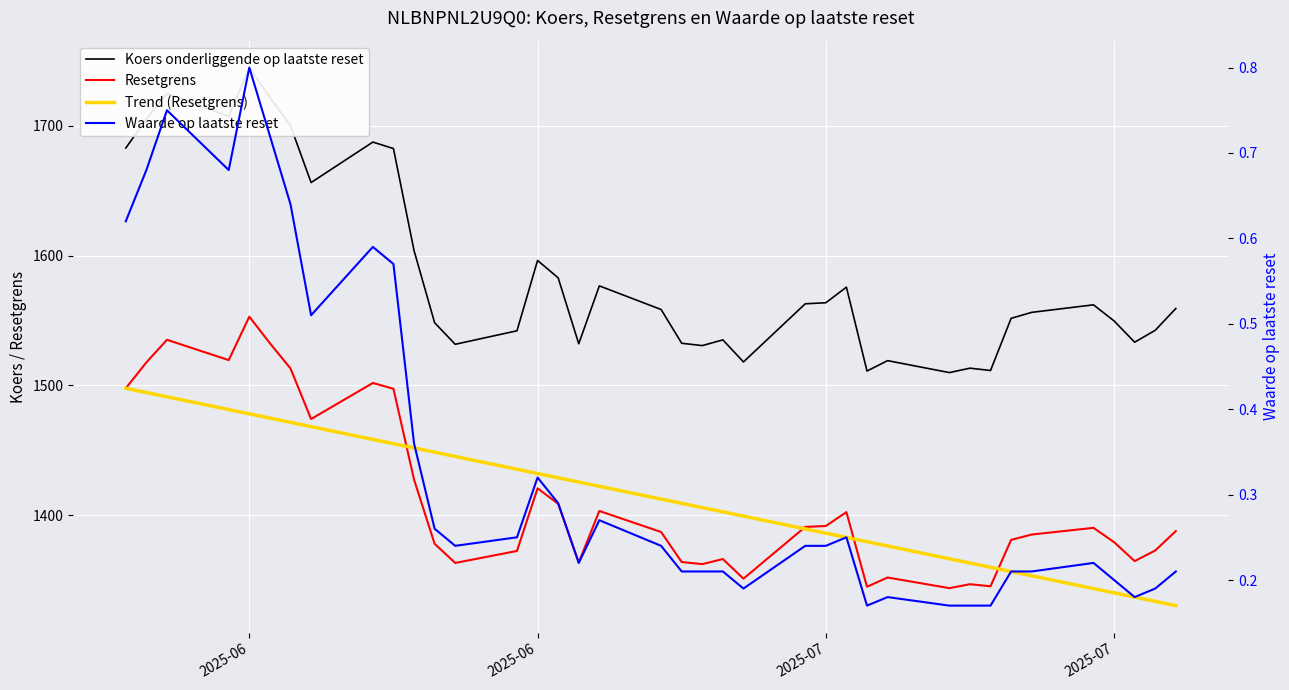

Is the value of Trend (Resetgrens) at 19 greater than the value of Koers onderliggende op laatste reset at 16?

No